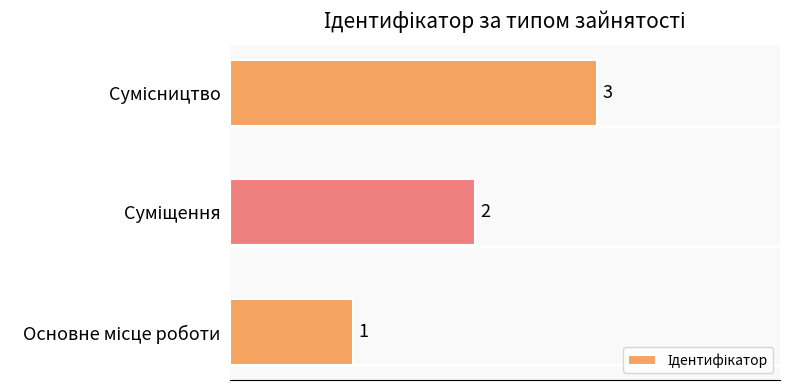

How many values are between 1 and 3?

3